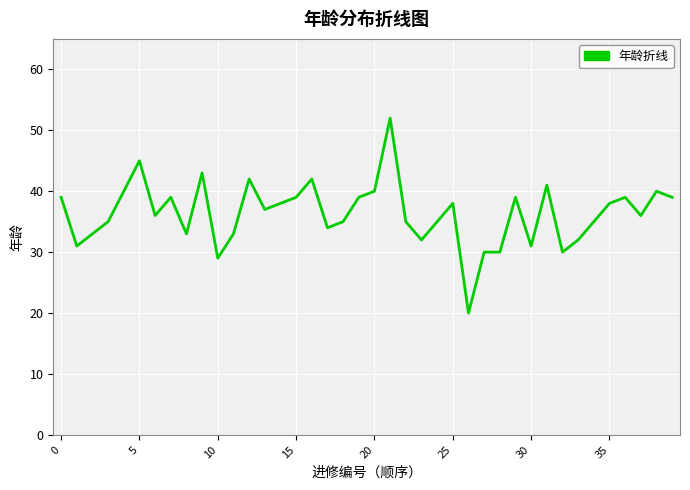

What is the minimum value shown in the chart?

20